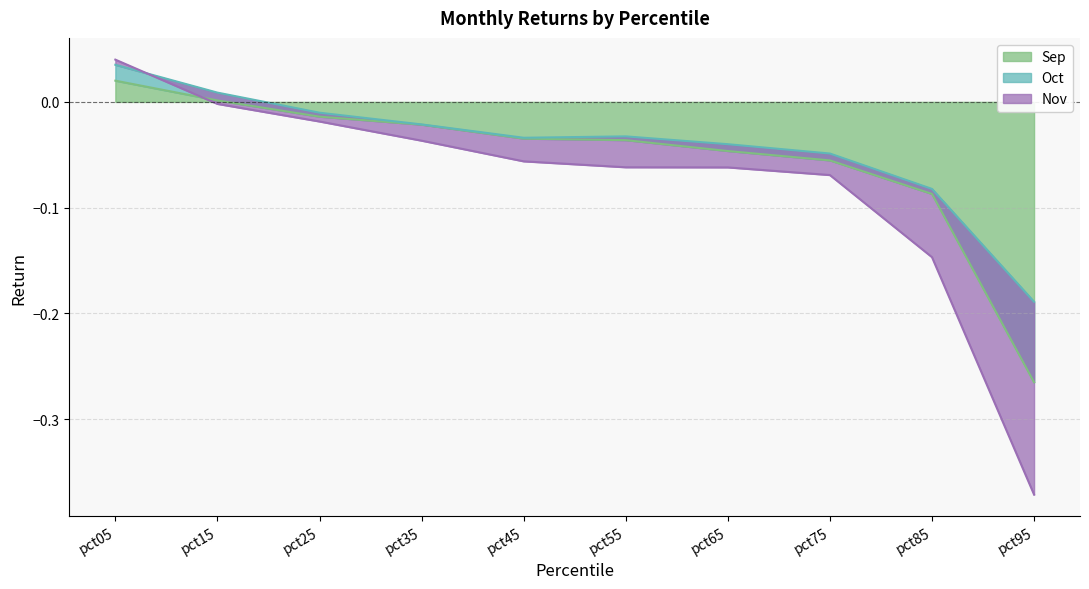

The value of Sep at pct85 is -0.0. True or false?

False